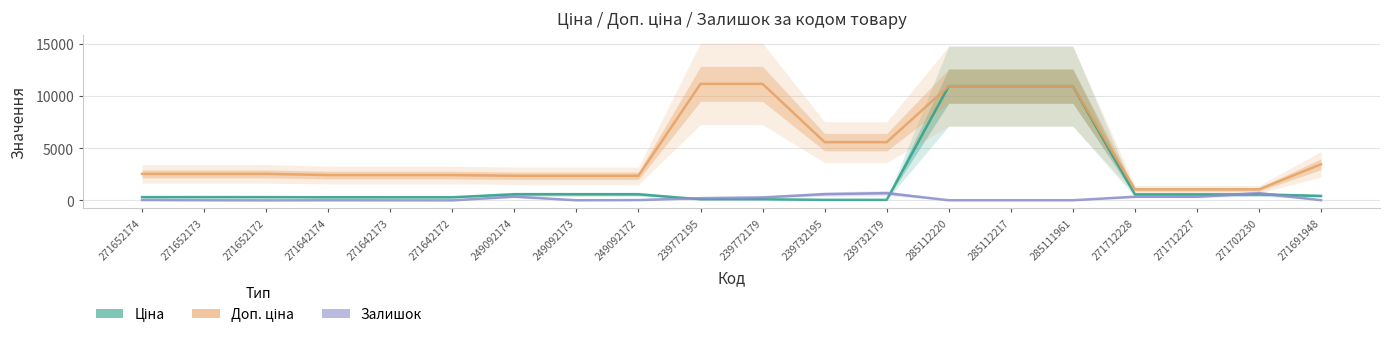

List the series in order of their peak value, lowest first.

Залишок, Ціна, Доп. ціна